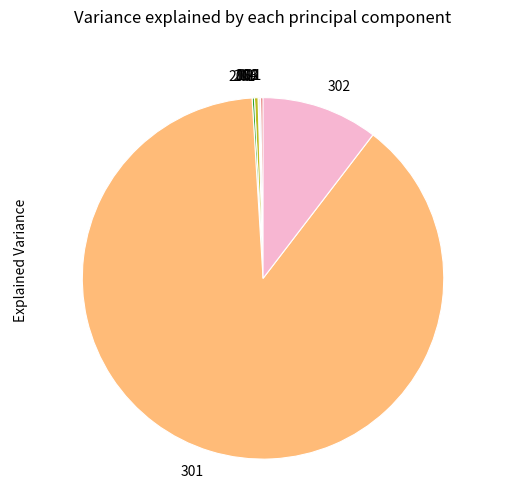

Is the sum of 301 and 201 greater than half?

Yes